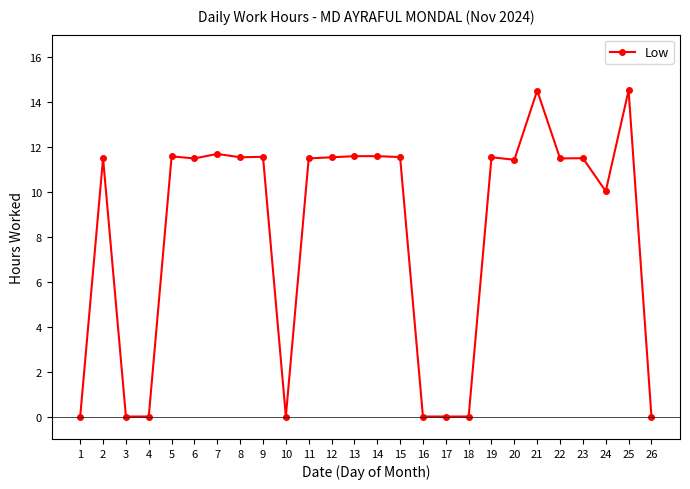

Is it true that the value at 19 is 20.4?

False